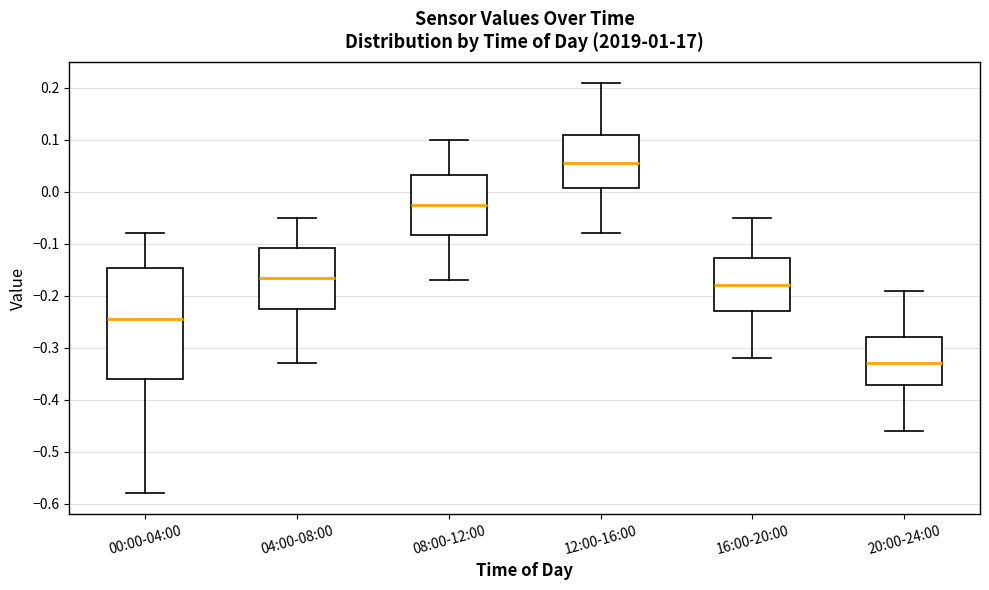

Comparing the boxes themselves (not the whiskers), which one is the tallest?

00:00-04:00